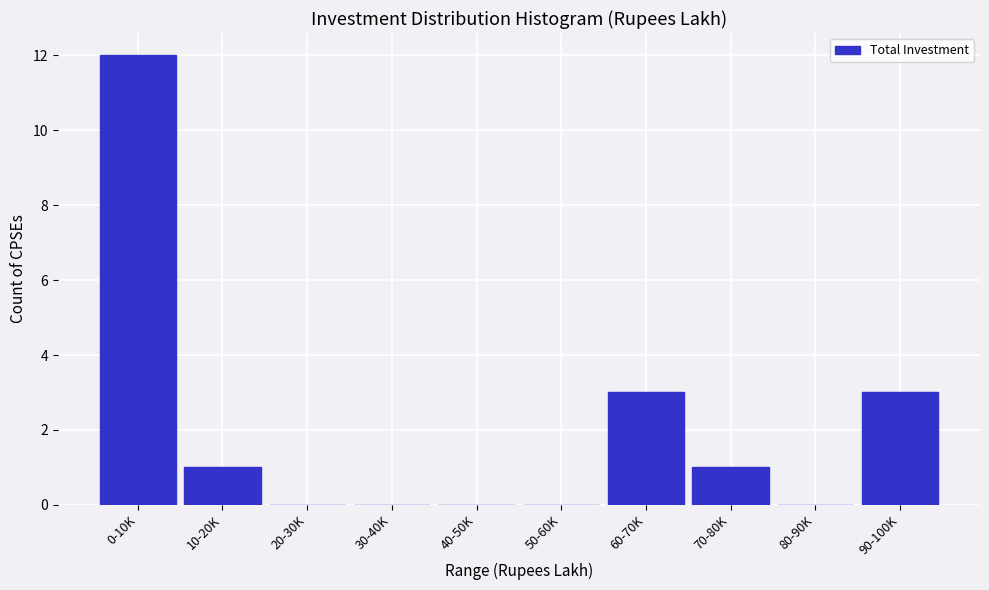

Reading right to left, extract all data points from this chart.

90-100K=3	80-90K=0	70-80K=1	60-70K=3	50-60K=0	40-50K=0	30-40K=0	20-30K=0	10-20K=1	0-10K=12